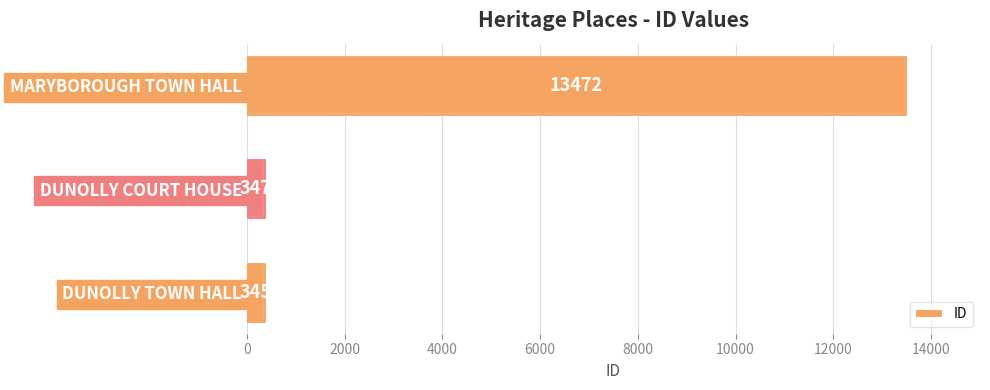

Is it true that the value at MARYBOROUGH TOWN HALL is 22378?

False